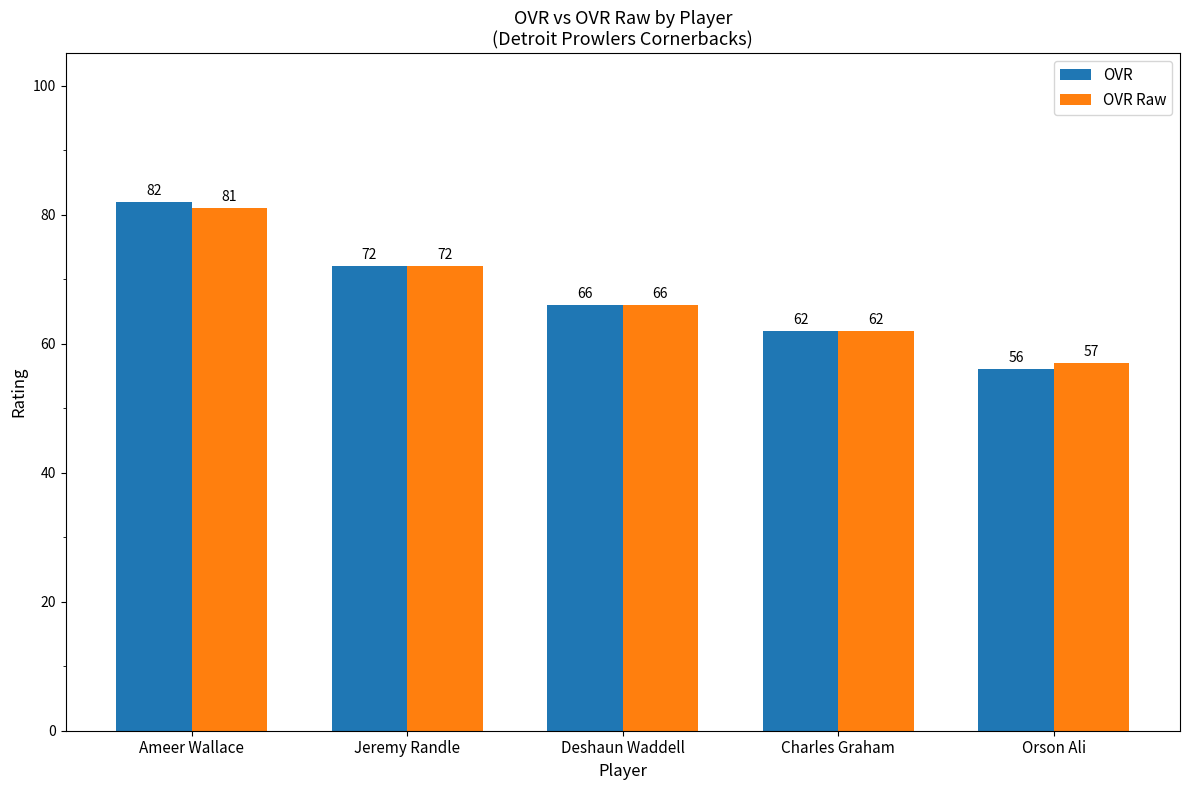

At which category is the sum across all series the highest?

Ameer Wallace